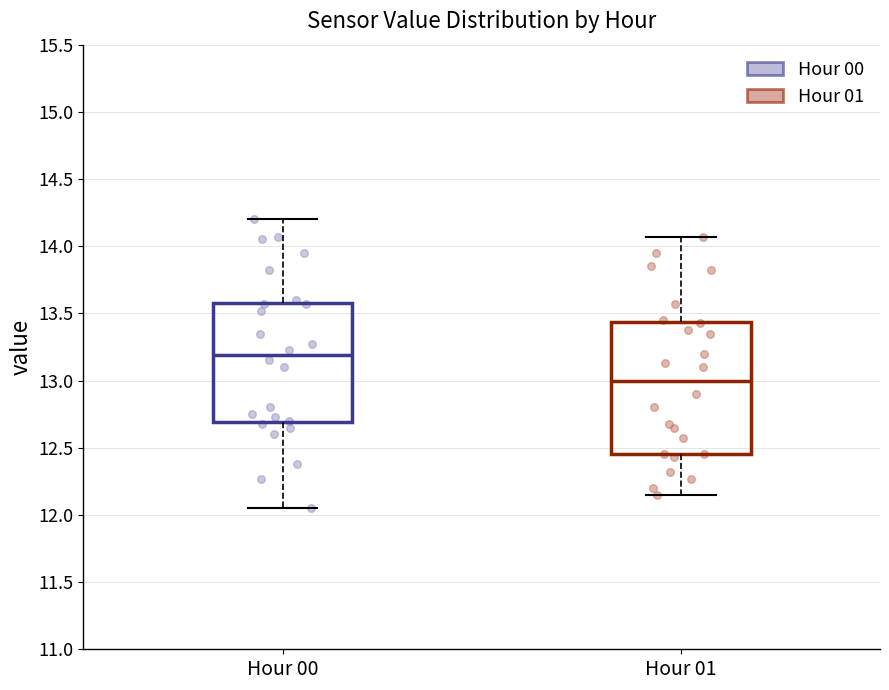

Where does the upper whisker of the box for Hour 01 end on the y-axis? The values are not printed on the chart, so give them approximately, as read against the axis.

14.05